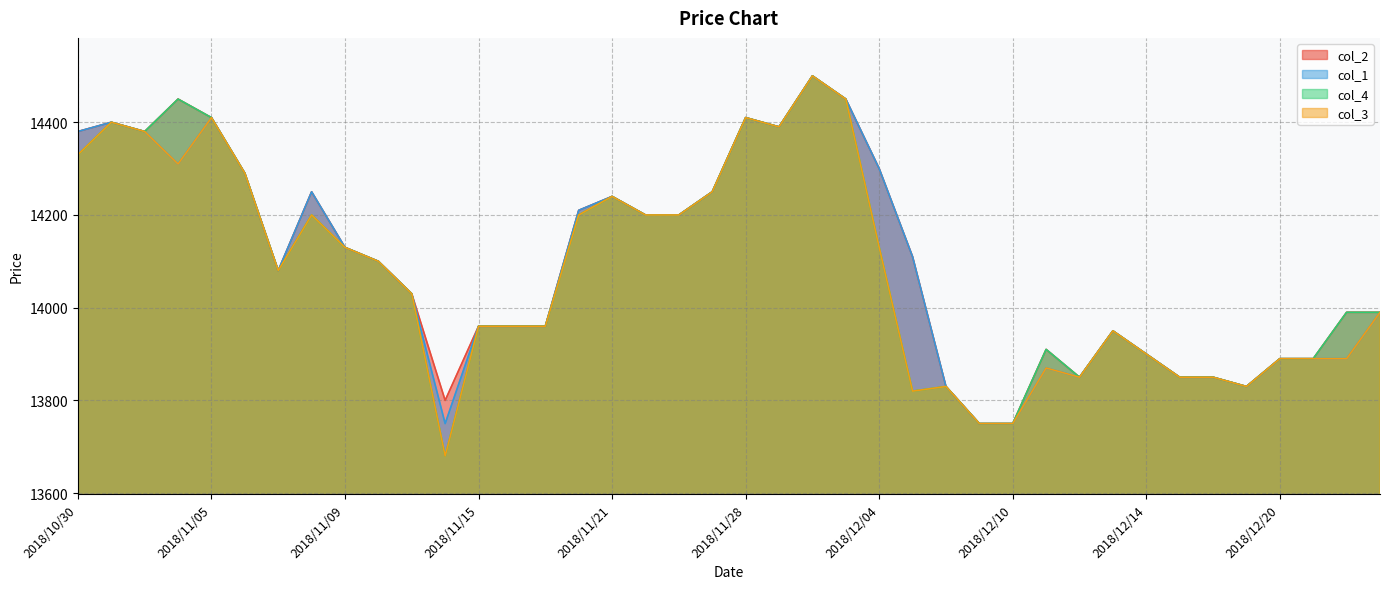

At which category is the sum across all series the highest?

2018/11/30